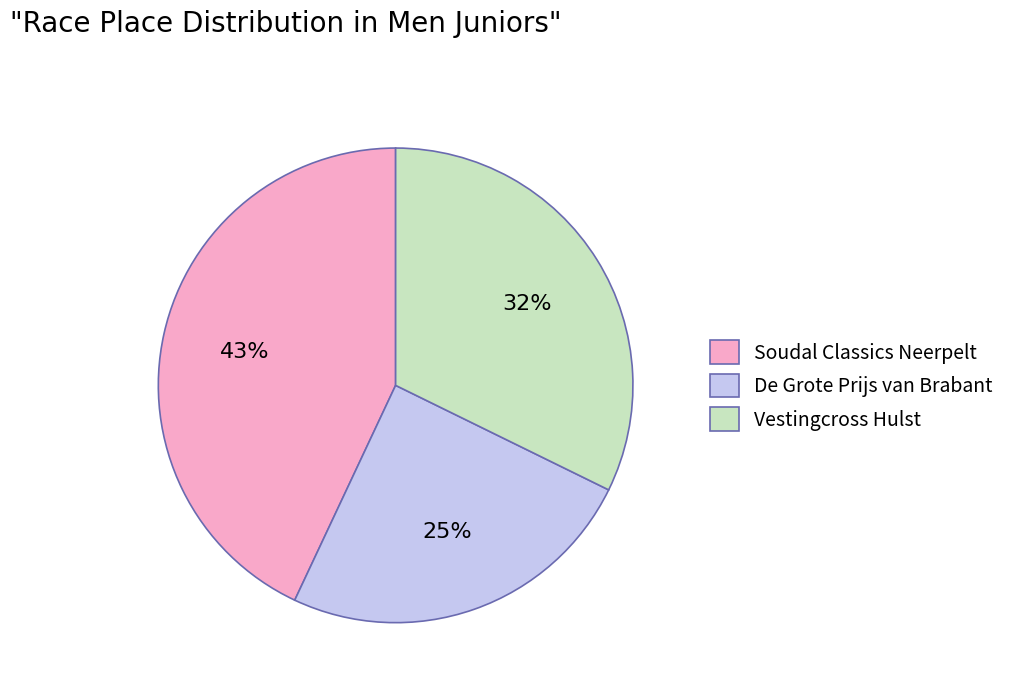

Is the sum of De Grote Prijs van Brabant and Vestingcross Hulst greater than half?

Yes